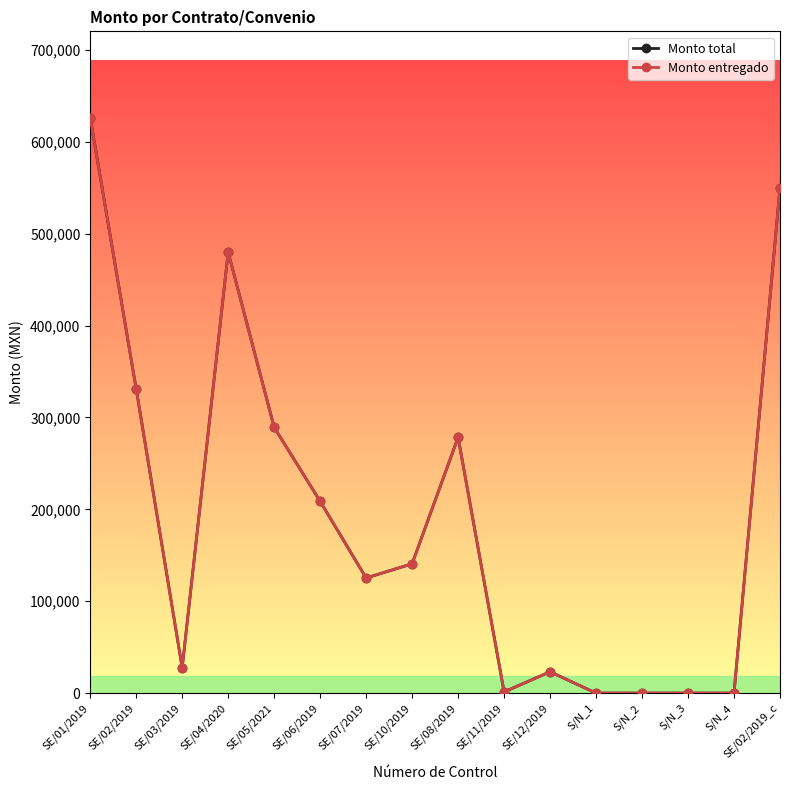

Does the chart have visible grid lines?

No